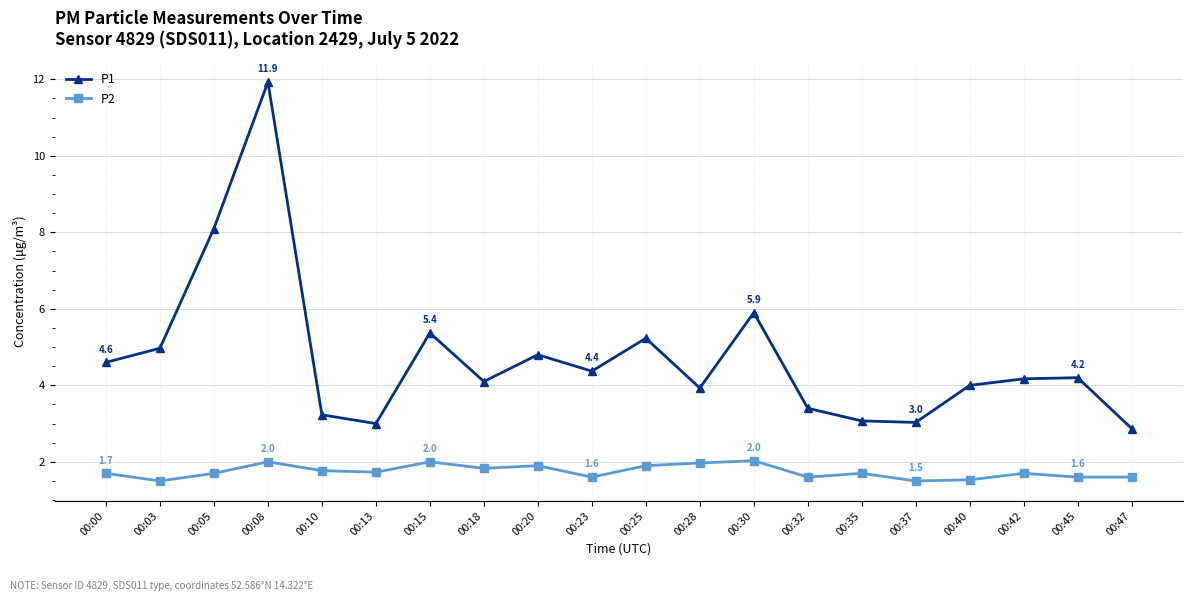

Where is the first local minimum for P1?

00:13